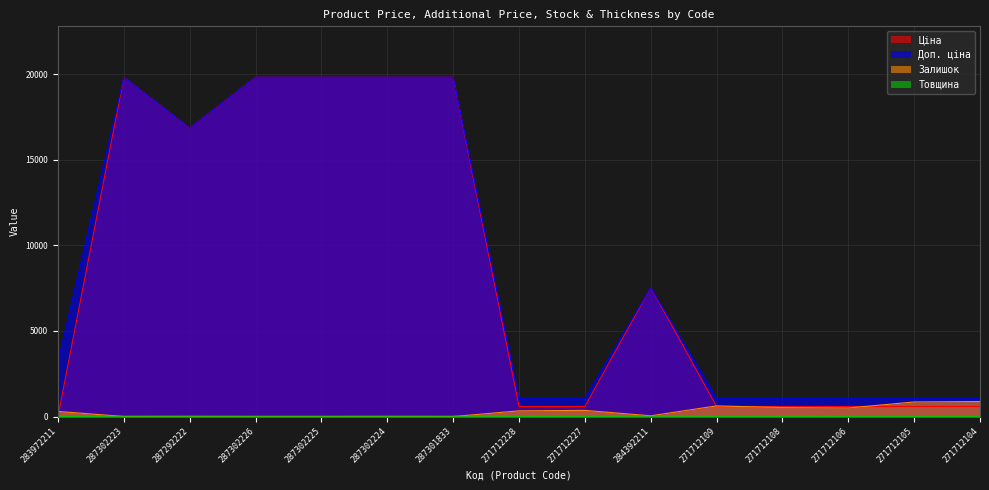

How many Товщина values are between 8 and 18?

14